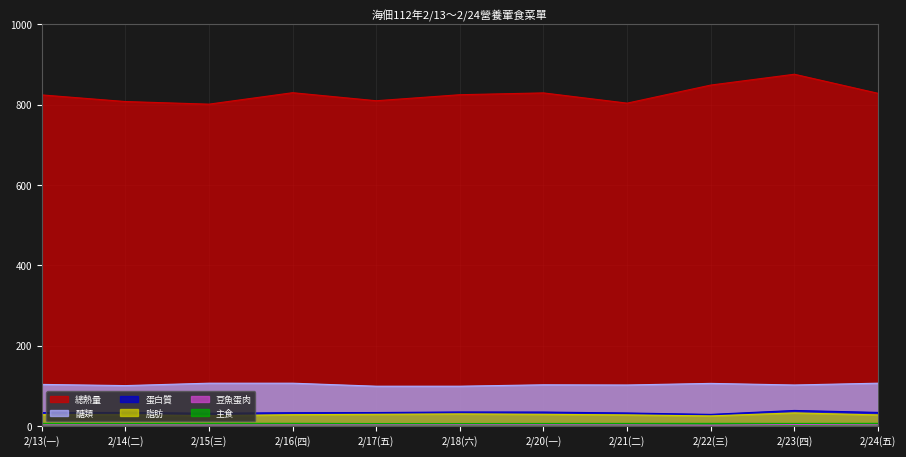

At which label does 總熱量 first exceed 825?

2/16(四)